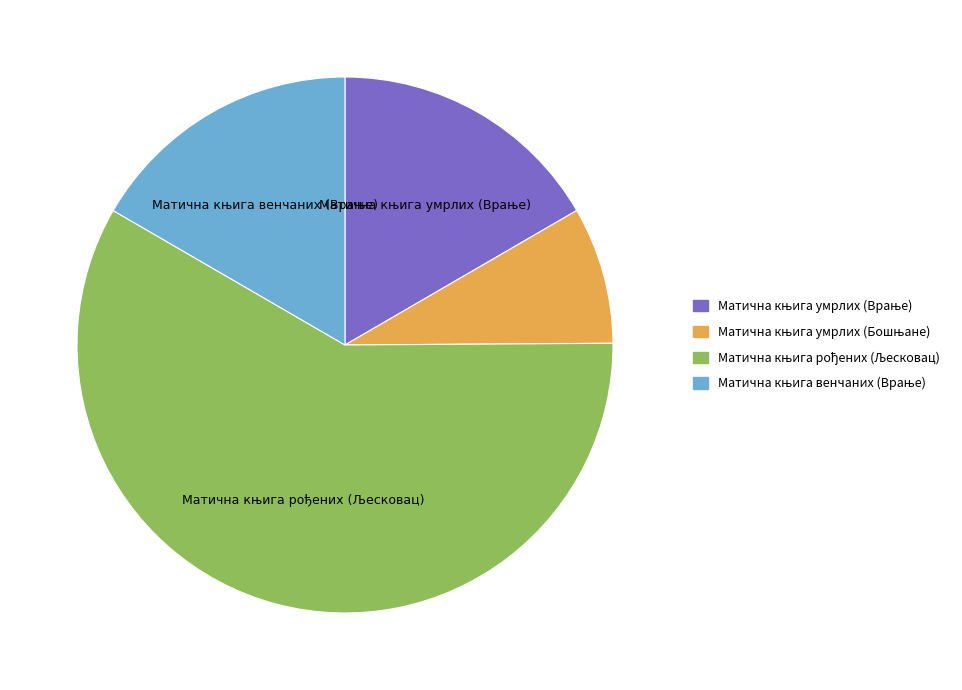

Is there any slice that represents more than half of the pie?

Yes